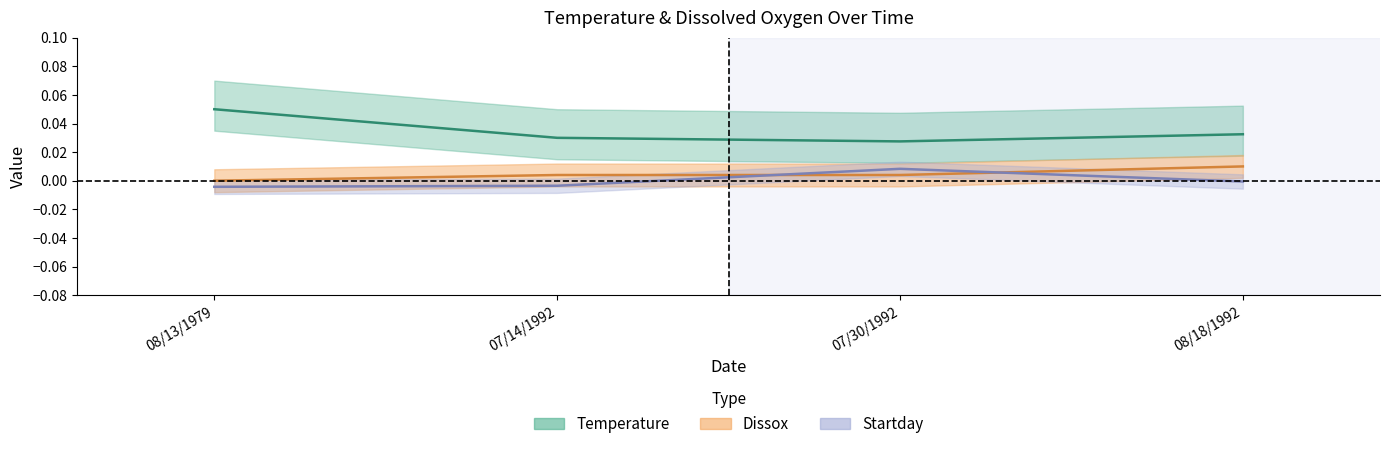

True or false: Temperature and Dissox cross at least once.

False